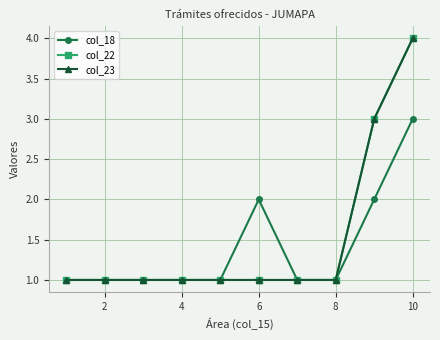

At how many categories does at least one series exceed 2?

2